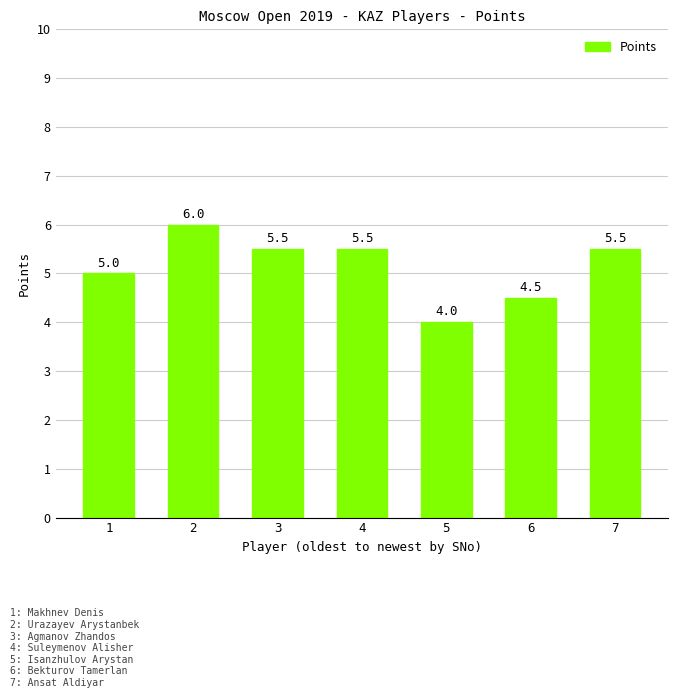

Read the value at 3.

5.5